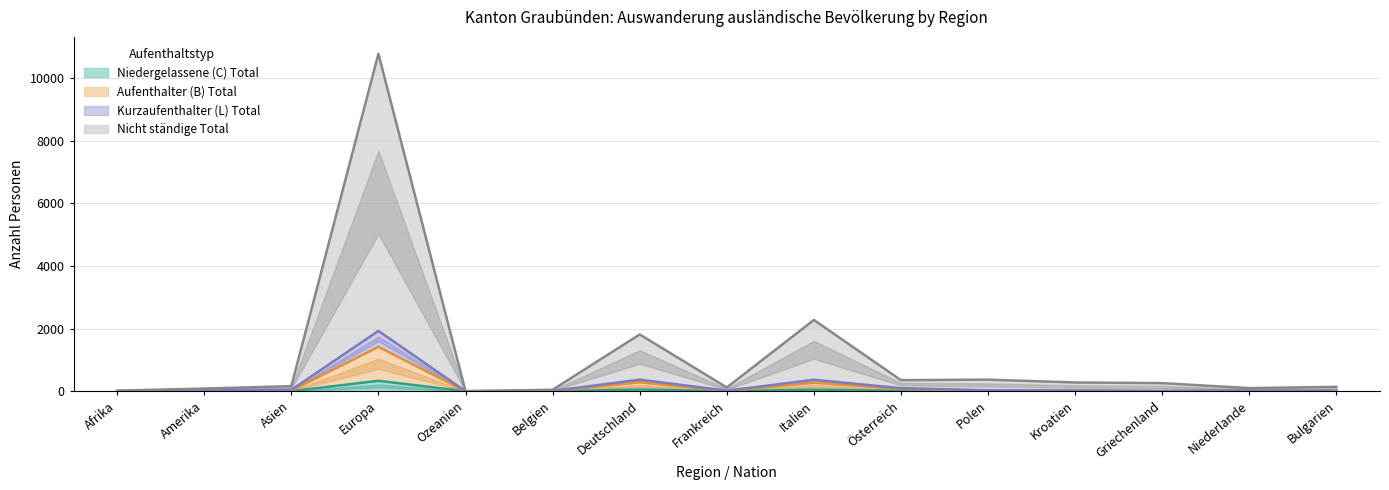

At how many categories does at least one series exceed 9545?

1